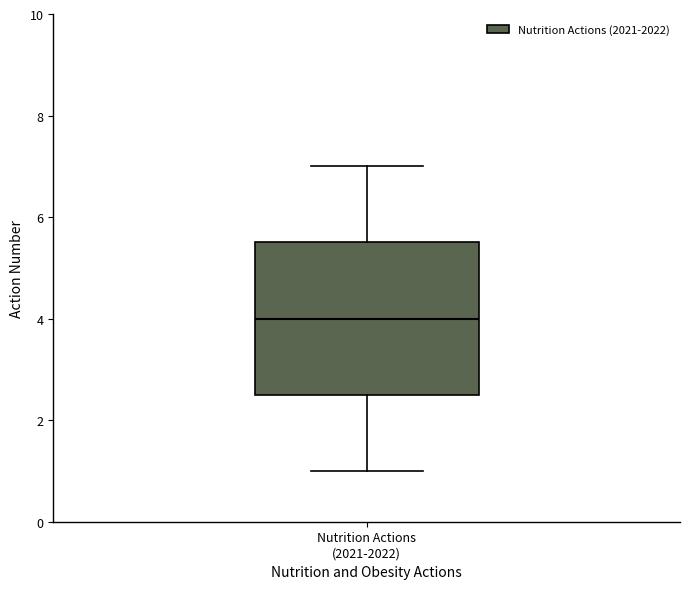

Where does the lower whisker of the box for Nutrition Actions (2021-2022) end on the y-axis? The values are not printed on the chart, so give them approximately, as read against the axis.

1.0